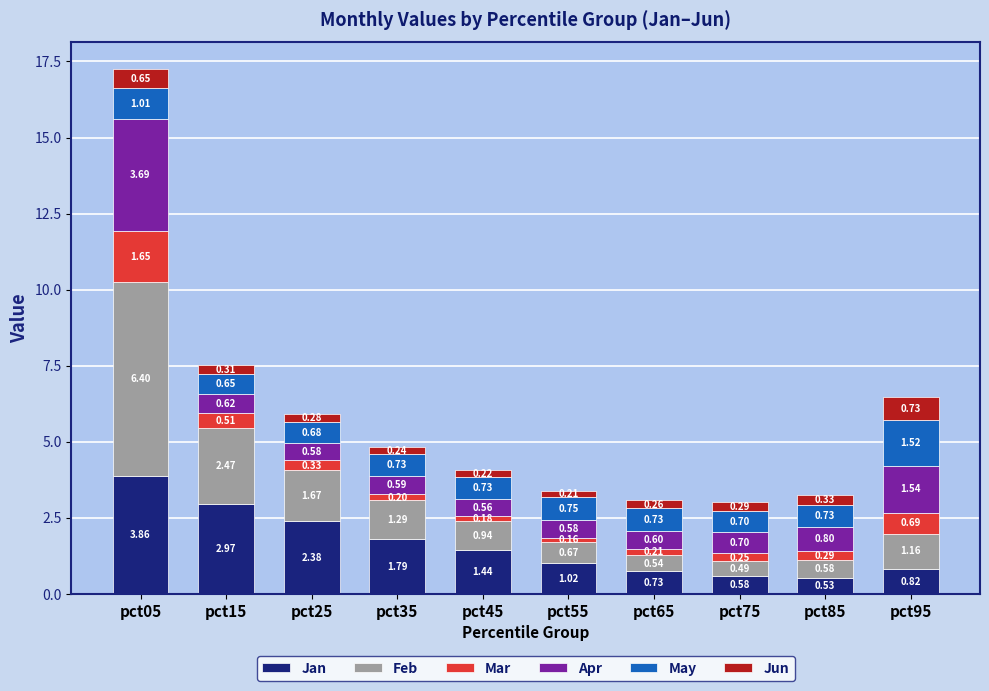

At which category is the sum across all series the highest?

pct05